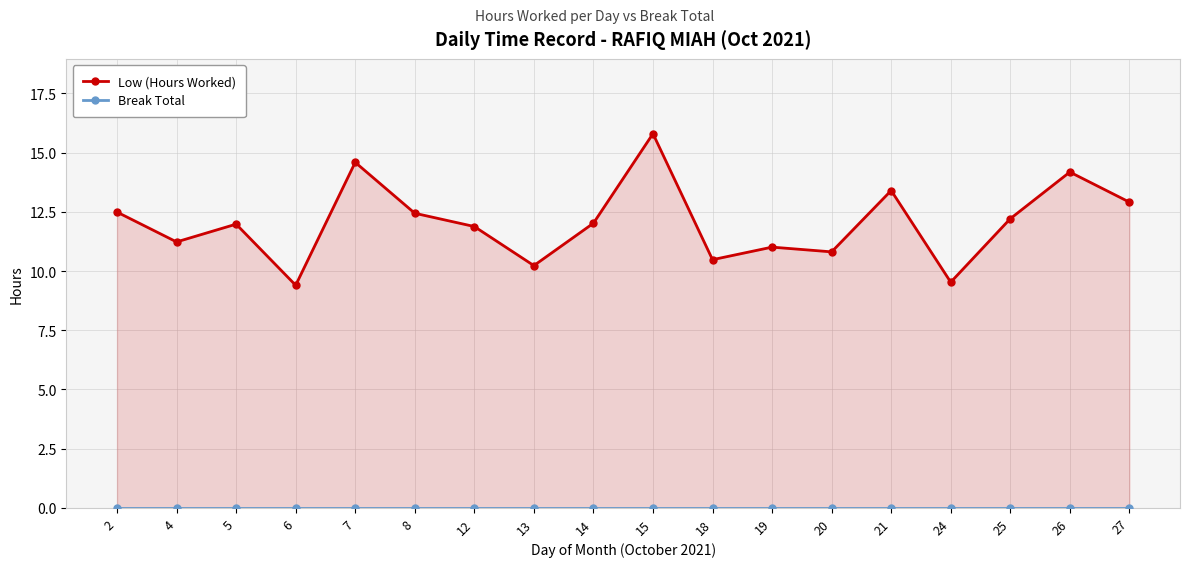

Reading left to right, list all the values displayed in this chart.

Low (Hours Worked): 12.5	11.2	12.0	9.4	14.6	12.4	11.9	10.2	12.0	15.8	10.5	11.0	10.8	13.4	9.5	12.2	14.2	12.9
Break Total: 0.0	0.0	0.0	0.0	0.0	0.0	0.0	0.0	0.0	0.0	0.0	0.0	0.0	0.0	0.0	0.0	0.0	0.0